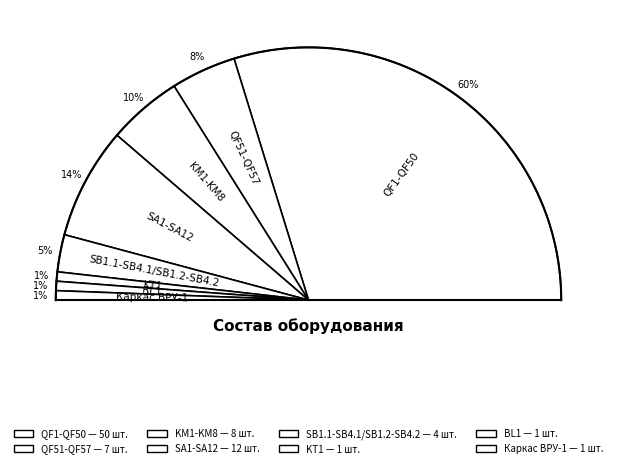

What is the smallest slice in the pie chart?

KT1